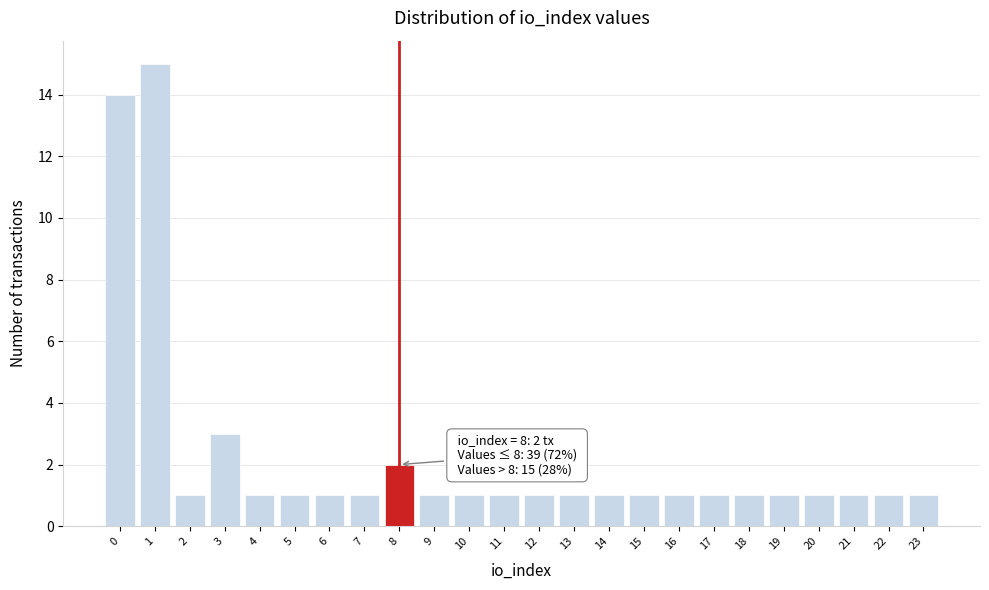

Over which range of the x-axis is the bar tallest?

0.5 to 1.5